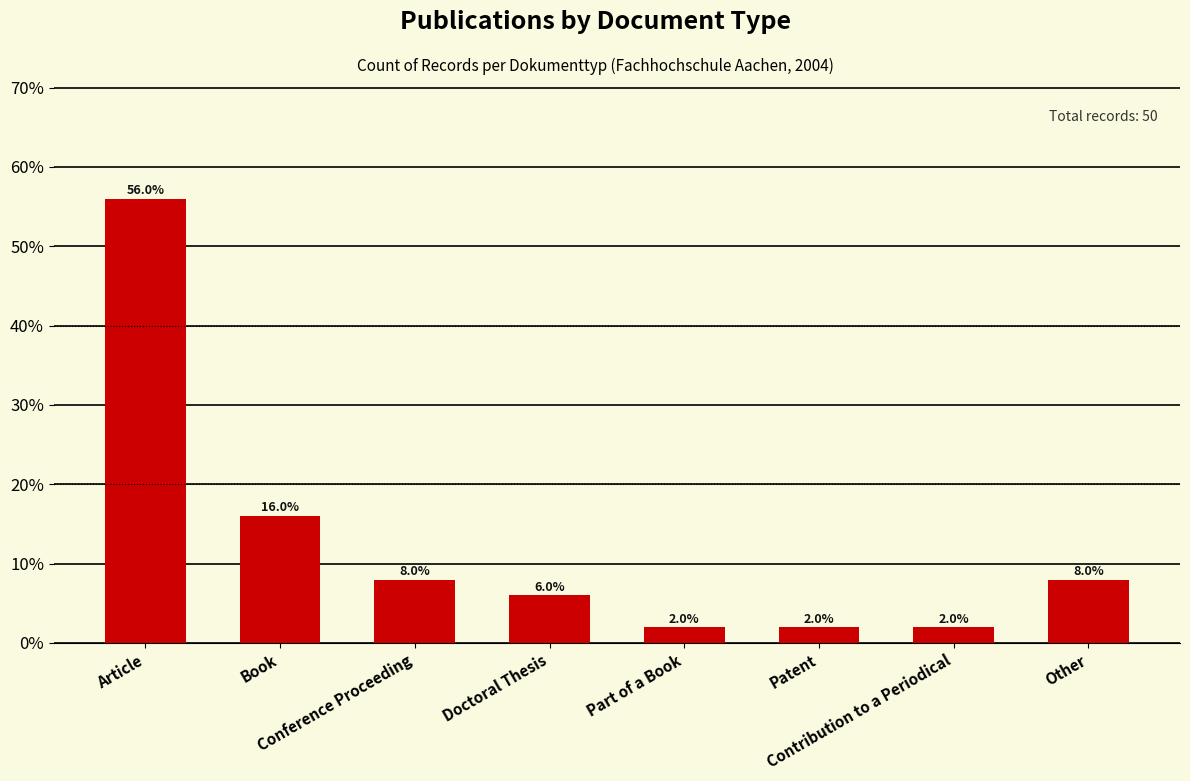

What is the minimum value shown in the chart?

2.0